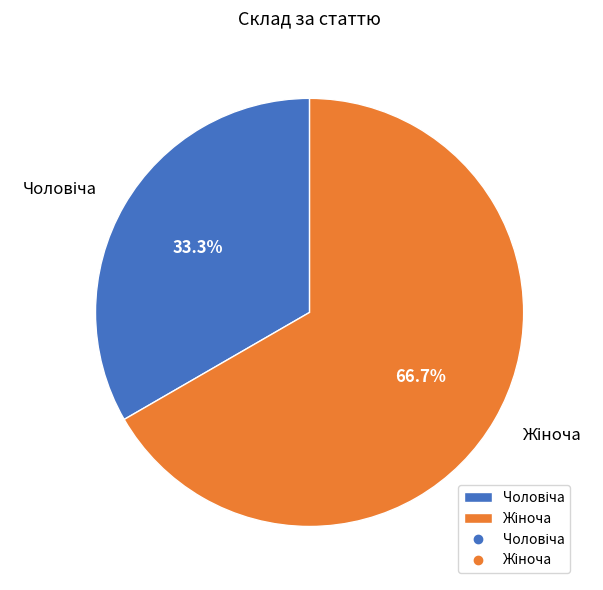

Is there any slice that represents more than half of the pie?

Yes